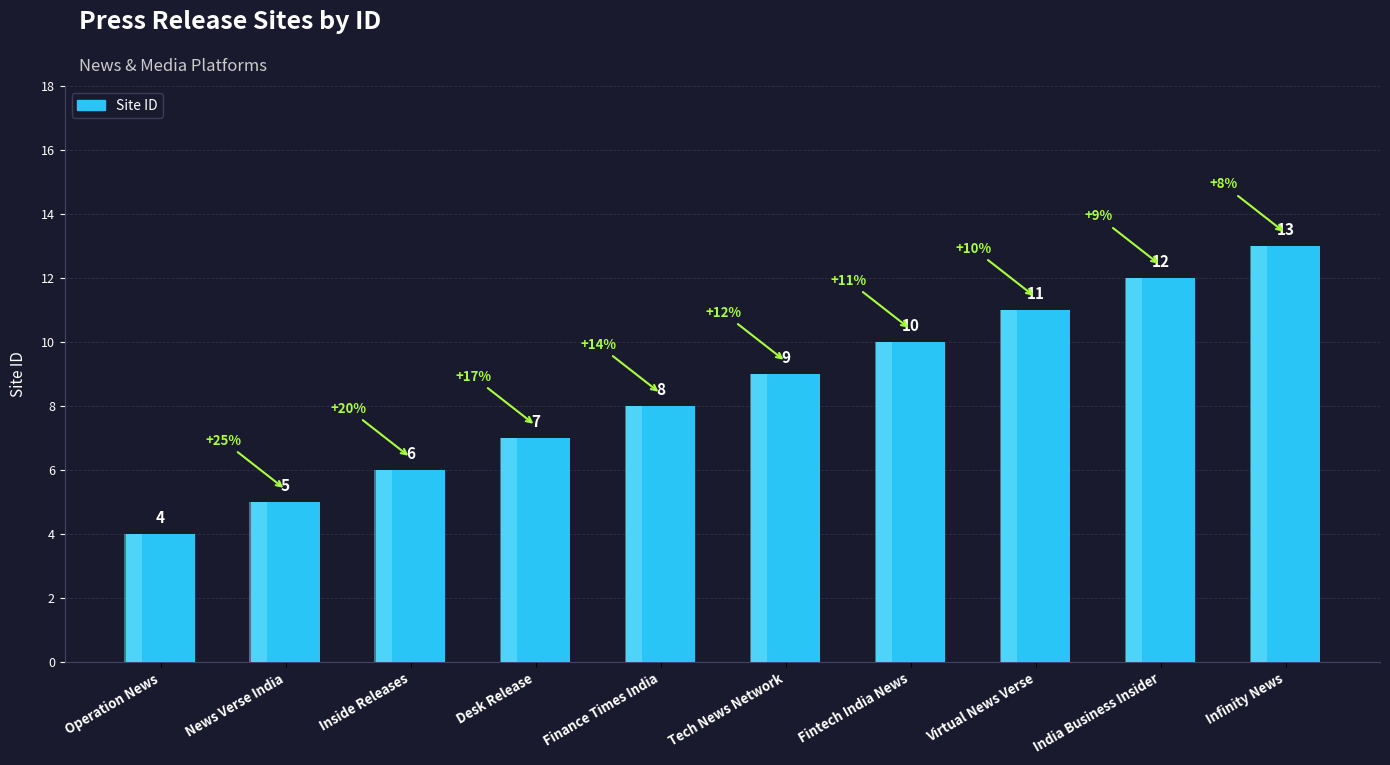

What is the average value?

8